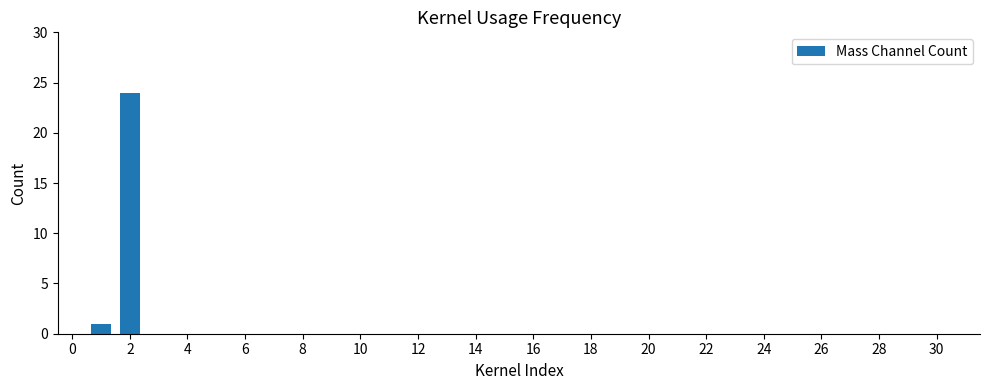

Count the number of data series in this chart.

1